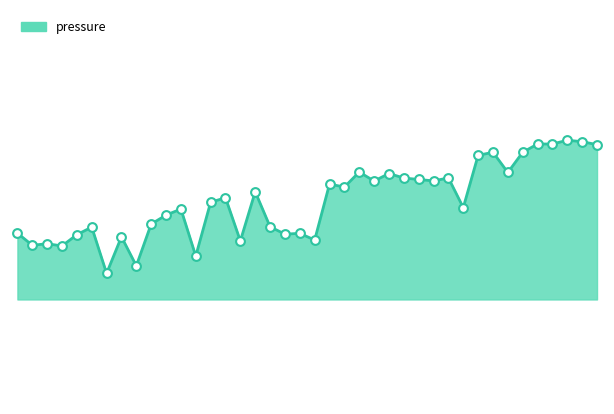

Does the chart have visible grid lines?

No